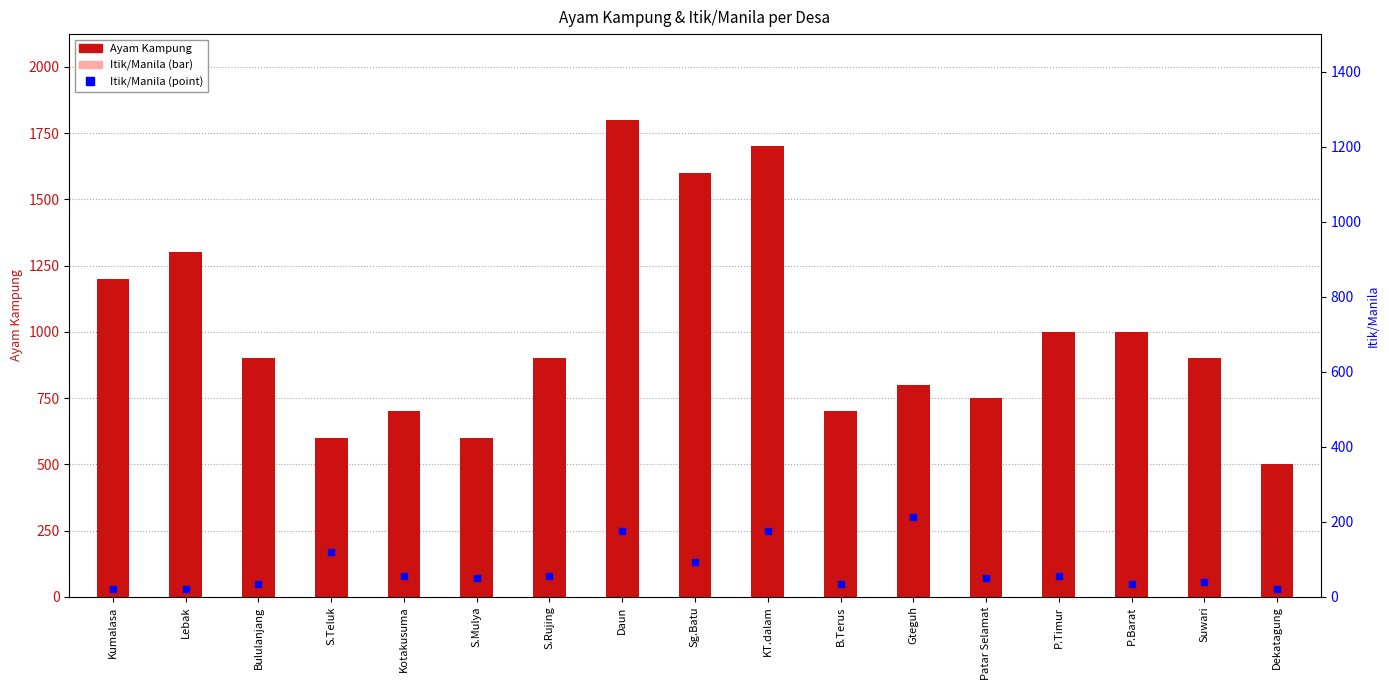

At how many categories does at least one series exceed 1039?

5